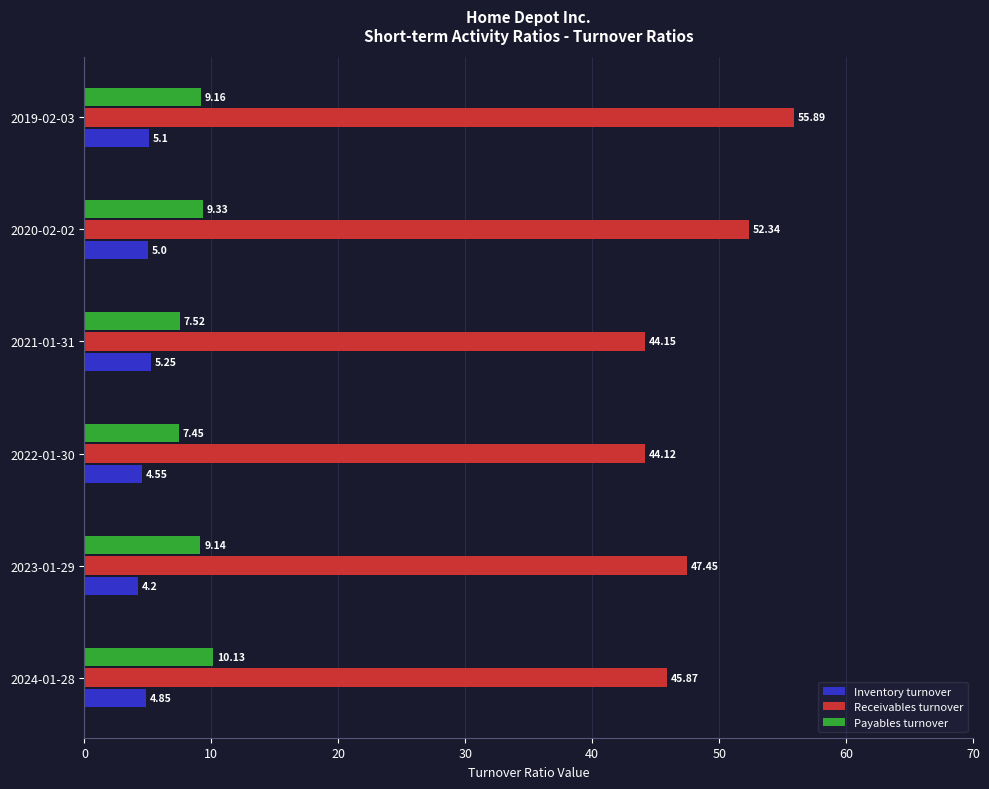

How many series are shown in this chart?

3